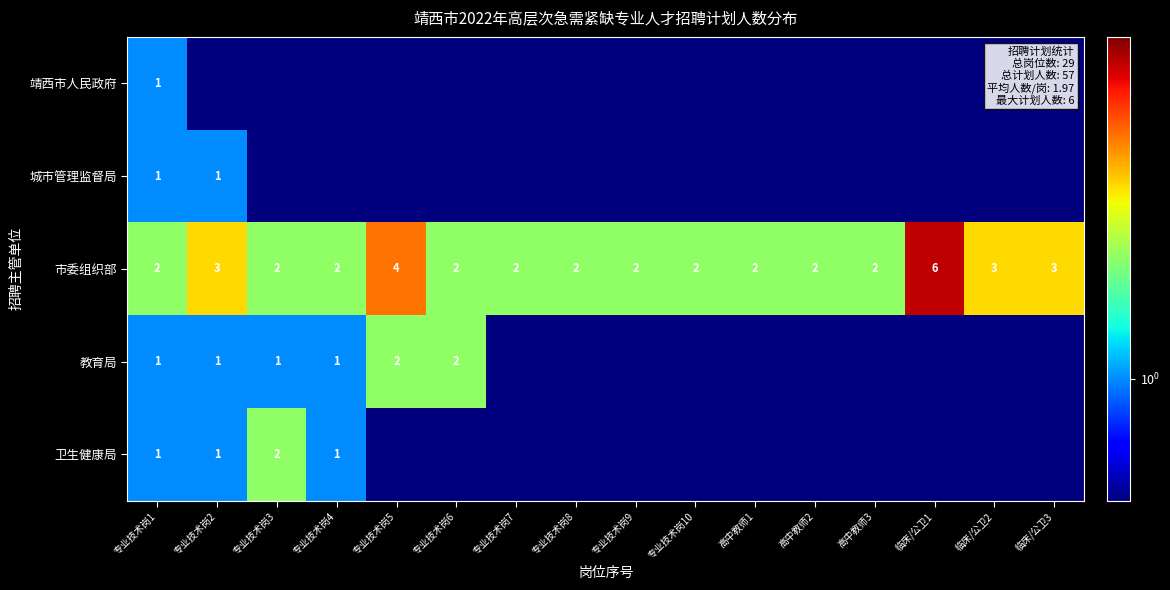

What is the sum of all 市委组织部 values?

41.0